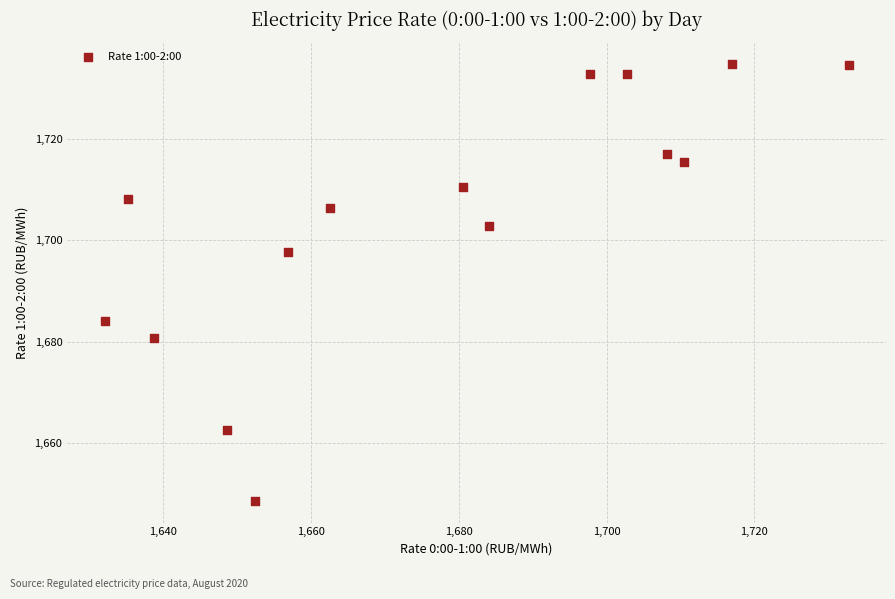

What is the range of X values (max minus min)?

100.8